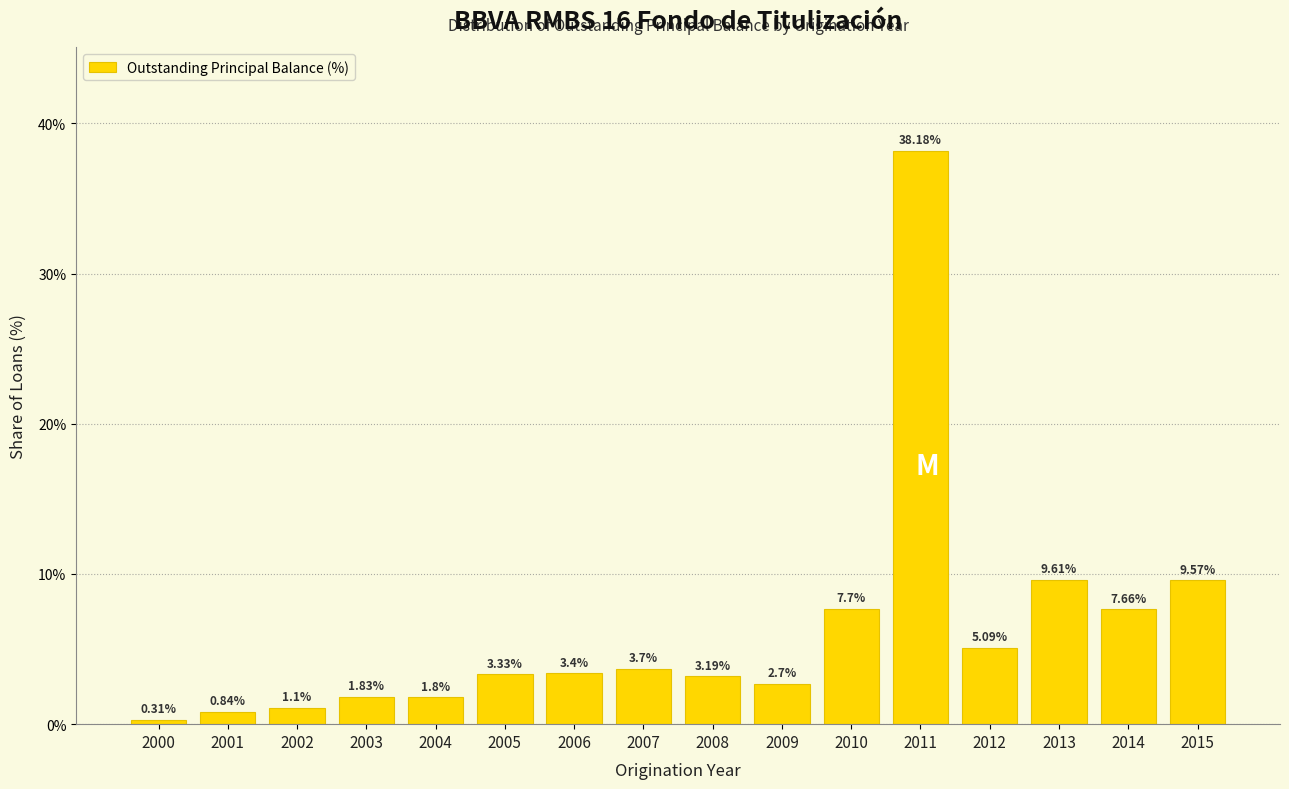

List the labels in order of value, largest first.

2011, 2013, 2015, 2010, 2014, 2012, 2007, 2006, 2005, 2008, 2009, 2003, 2004, 2002, 2001, 2000